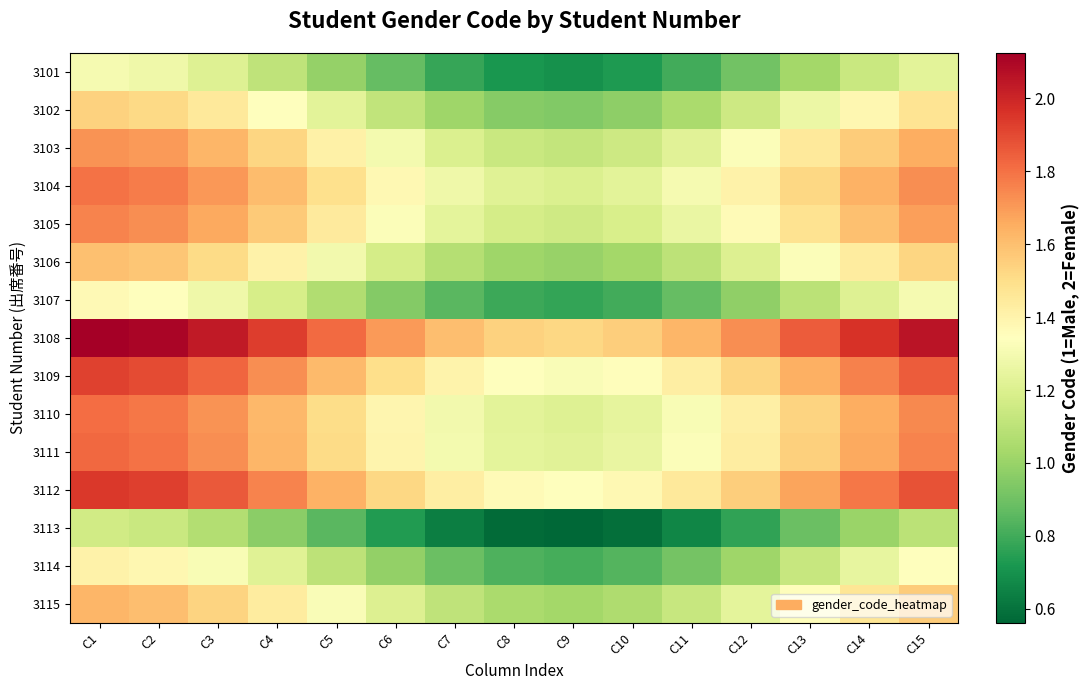

How many series are shown in this chart?

15